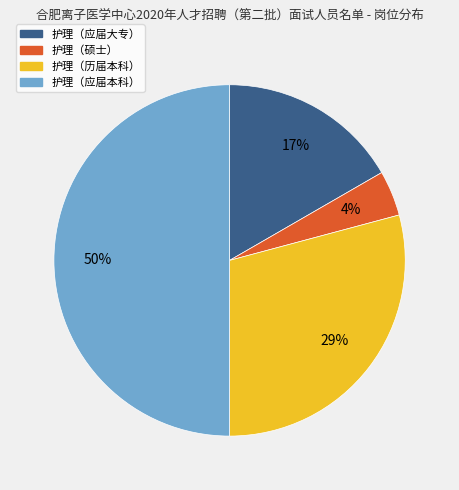

What percentage is the 护理（应届本科） slice, to the nearest percent?

50%